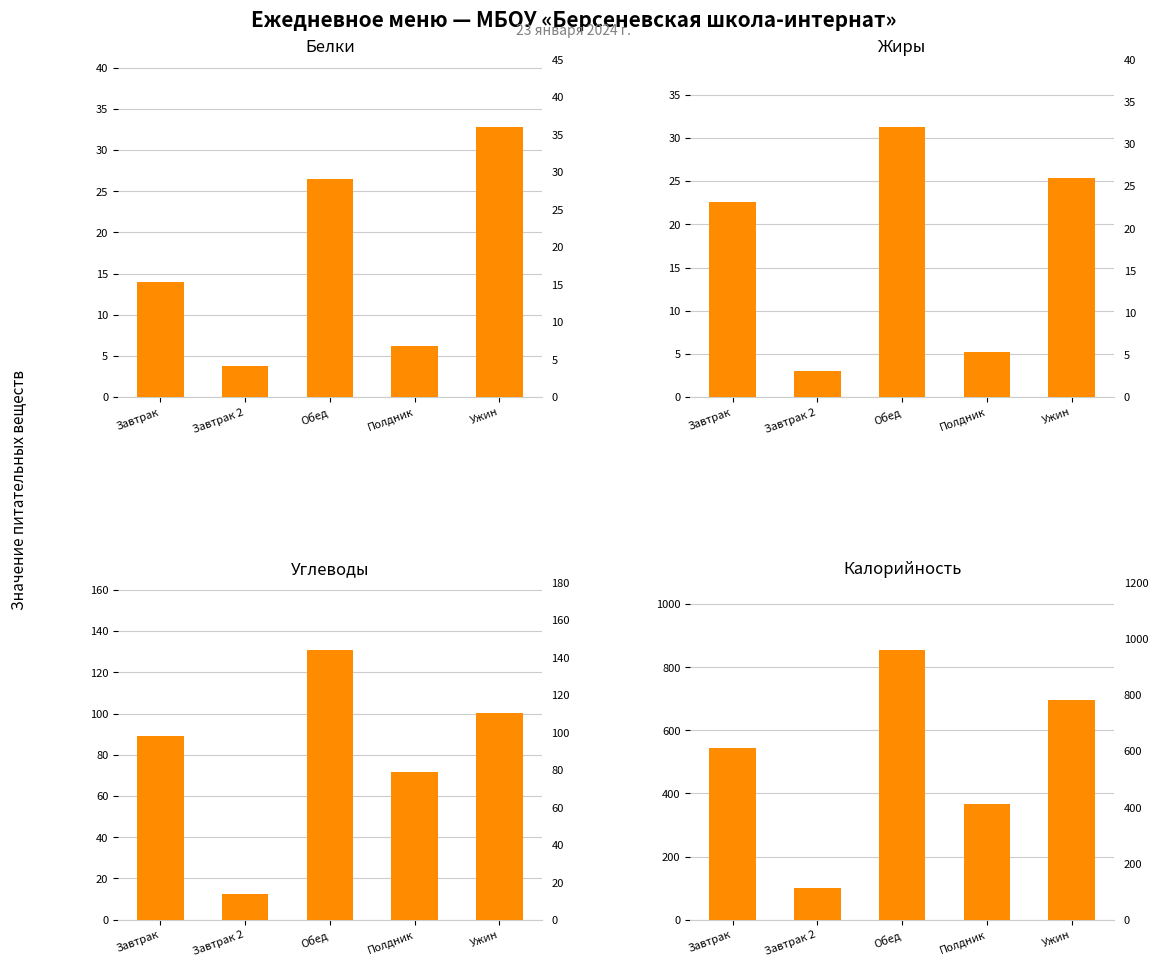

Count the number of data series in this chart.

4